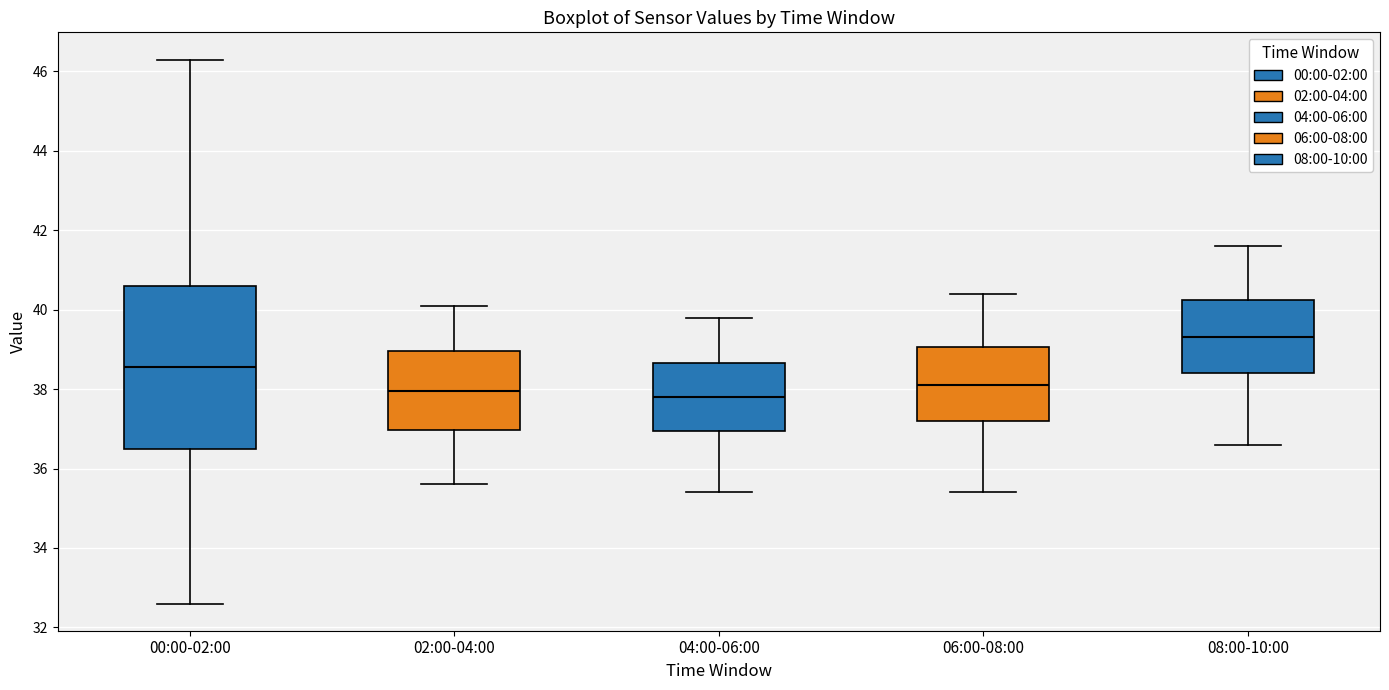

Where does the lower whisker of the box for 02:00-04:00 end on the y-axis? The values are not printed on the chart, so give them approximately, as read against the axis.

35.6